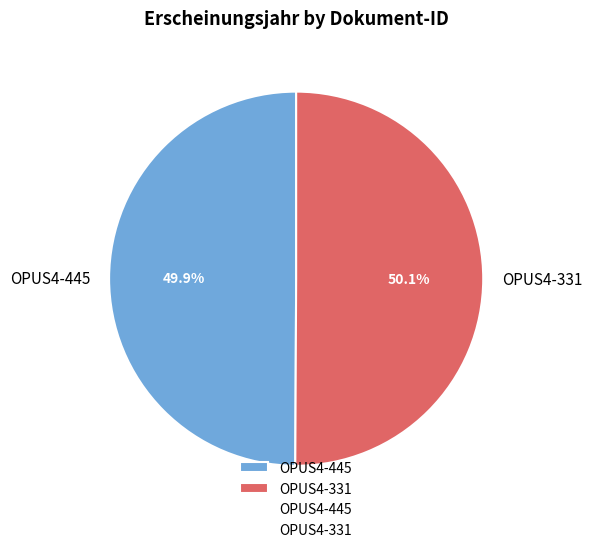

Approximately how many times larger is the value at OPUS4-445 compared to OPUS4-331?

1.0